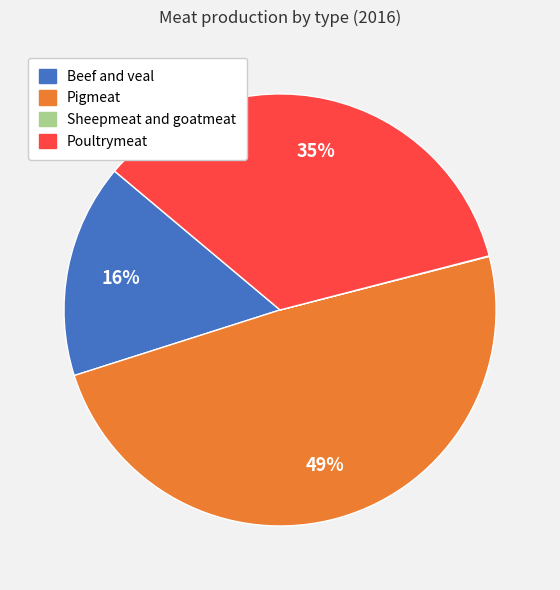

Which slice is the largest?

Pigmeat